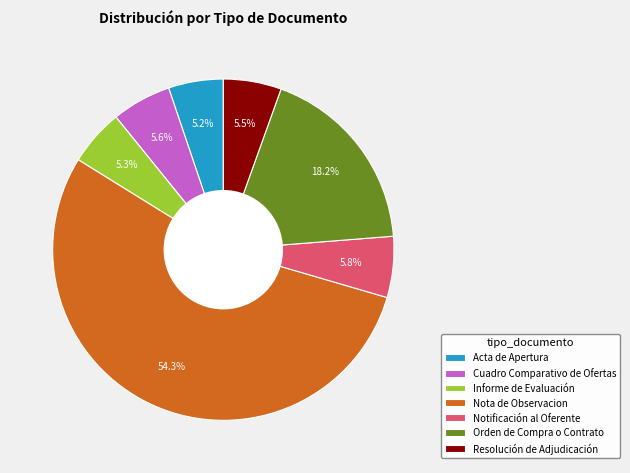

Approximately how many times larger is the value at Informe de Evaluación compared to Notificación al Oferente?

0.9